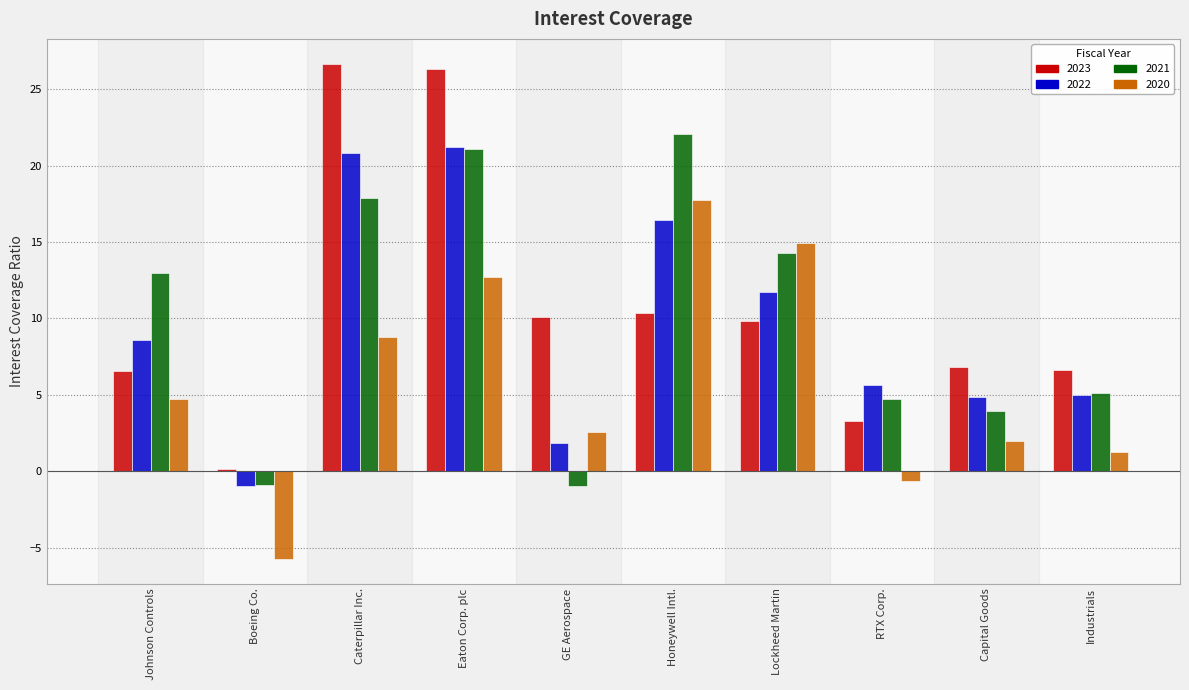

What is the difference between the maximum and minimum values in the 2023 series?

26.5